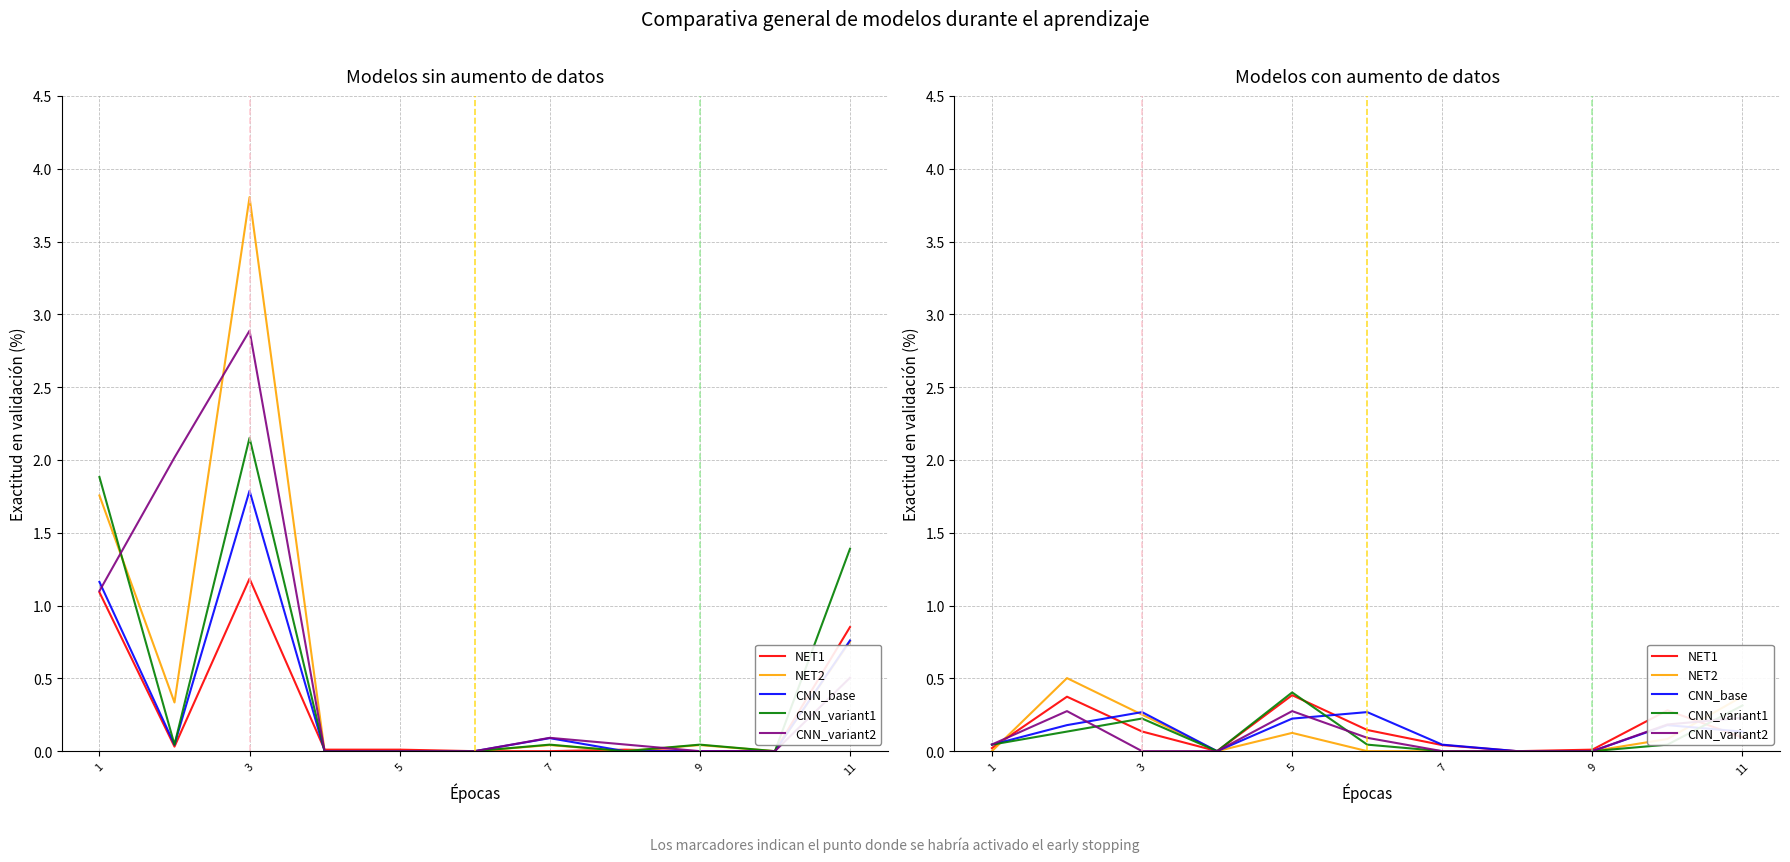

Is this an area chart (filled region under the line)?

No